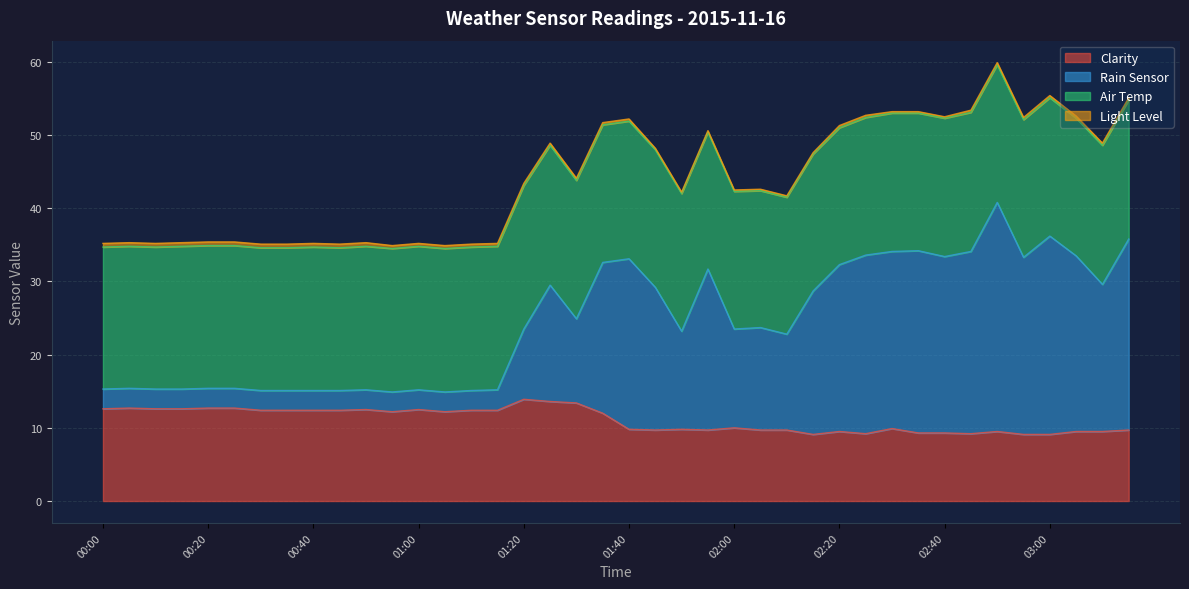

What is the highest value of the Clarity series?

13.9